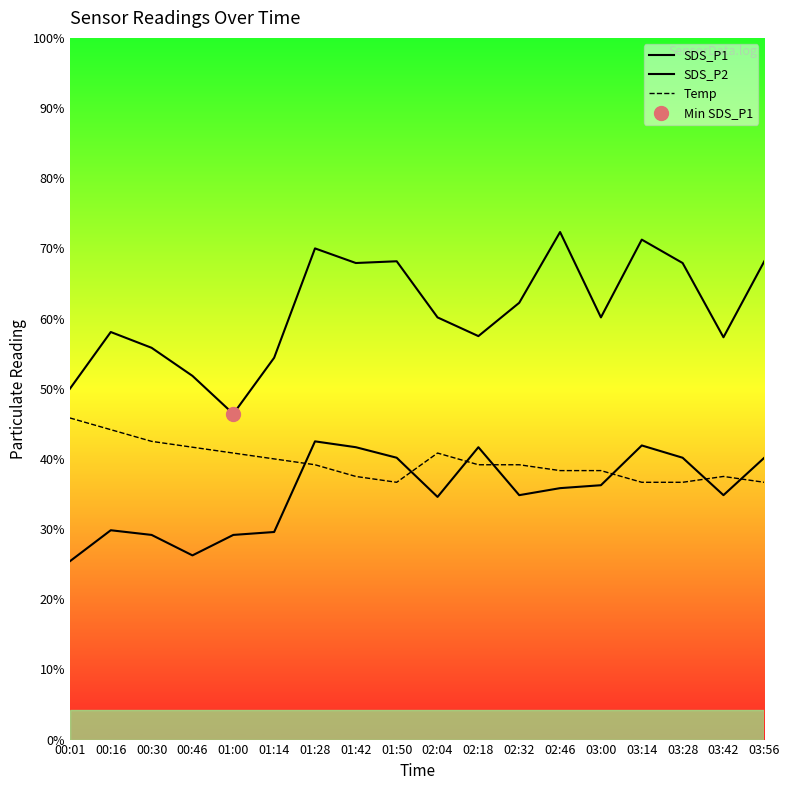

What are all the series names shown in the legend?

SDS_P1, SDS_P2, Temp